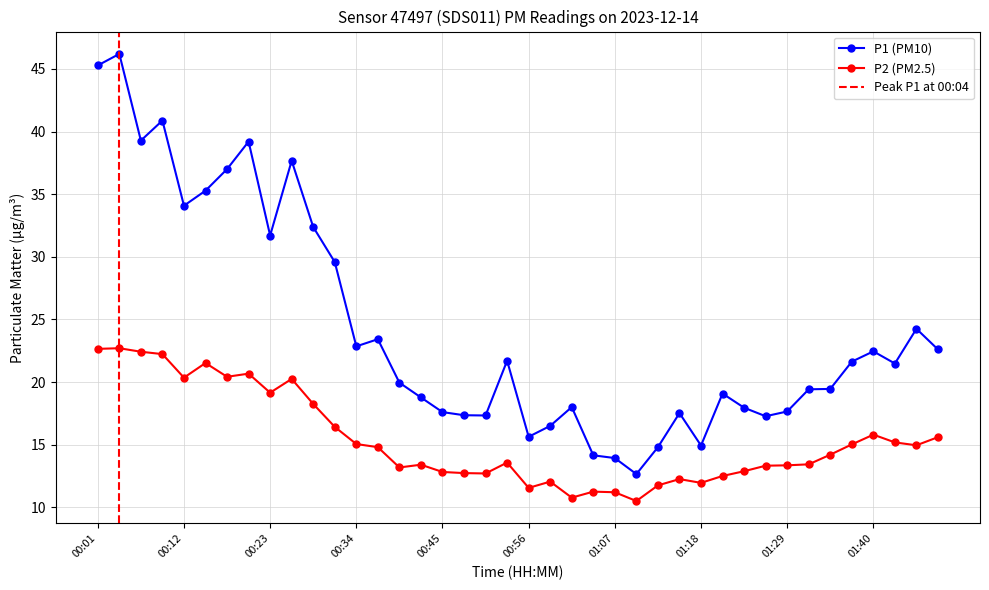

Reading left to right, transcribe all the data shown in this chart.

P1: 00:01=45.3	00:04=46.2	00:07=39.3	00:10=40.9	00:12=34.1	00:15=35.3	00:18=37.0	00:21=39.2	00:23=31.7	00:26=37.7	00:29=32.4	00:32=29.6	00:34=22.9	00:37=23.4	00:40=19.9	00:43=18.8	00:45=17.6	00:48=17.4	00:51=17.3	00:54=21.7	00:56=15.6	00:59=16.5	01:02=18.0	01:04=14.2	01:07=13.9	01:10=12.7	01:13=14.8	01:15=17.5	01:18=14.9	01:21=19.1	01:24=17.9	01:26=17.3	01:29=17.6	01:32=19.4	01:35=19.4	01:37=21.6	01:40=22.4	01:43=21.5	01:46=24.2	01:48=22.6
P2: 00:01=22.6	00:04=22.7	00:07=22.4	00:10=22.2	00:12=20.4	00:15=21.5	00:18=20.4	00:21=20.7	00:23=19.1	00:26=20.2	00:29=18.2	00:32=16.4	00:34=15.1	00:37=14.8	00:40=13.2	00:43=13.4	00:45=12.8	00:48=12.7	00:51=12.7	00:54=13.6	00:56=11.6	00:59=12.1	01:02=10.8	01:04=11.2	01:07=11.2	01:10=10.5	01:13=11.8	01:15=12.2	01:18=11.9	01:21=12.5	01:24=12.9	01:26=13.3	01:29=13.3	01:32=13.4	01:35=14.2	01:37=15.0	01:40=15.8	01:43=15.2	01:46=14.9	01:48=15.6